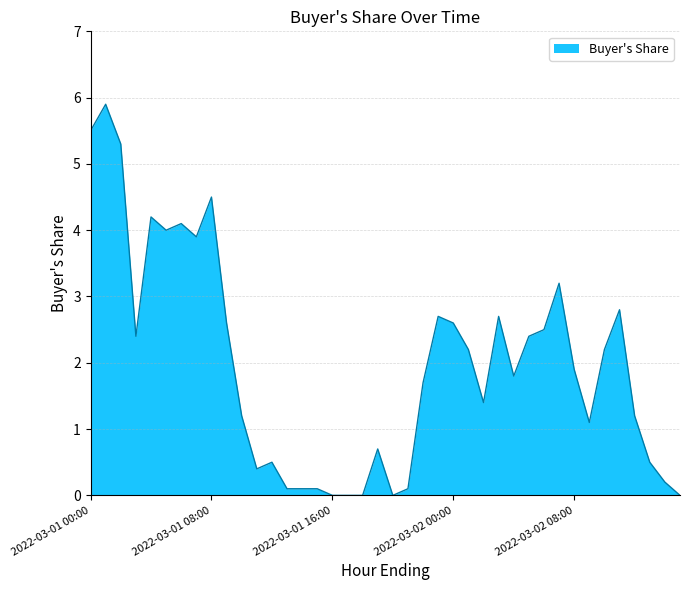

What is the difference between the maximum and minimum values?

5.9